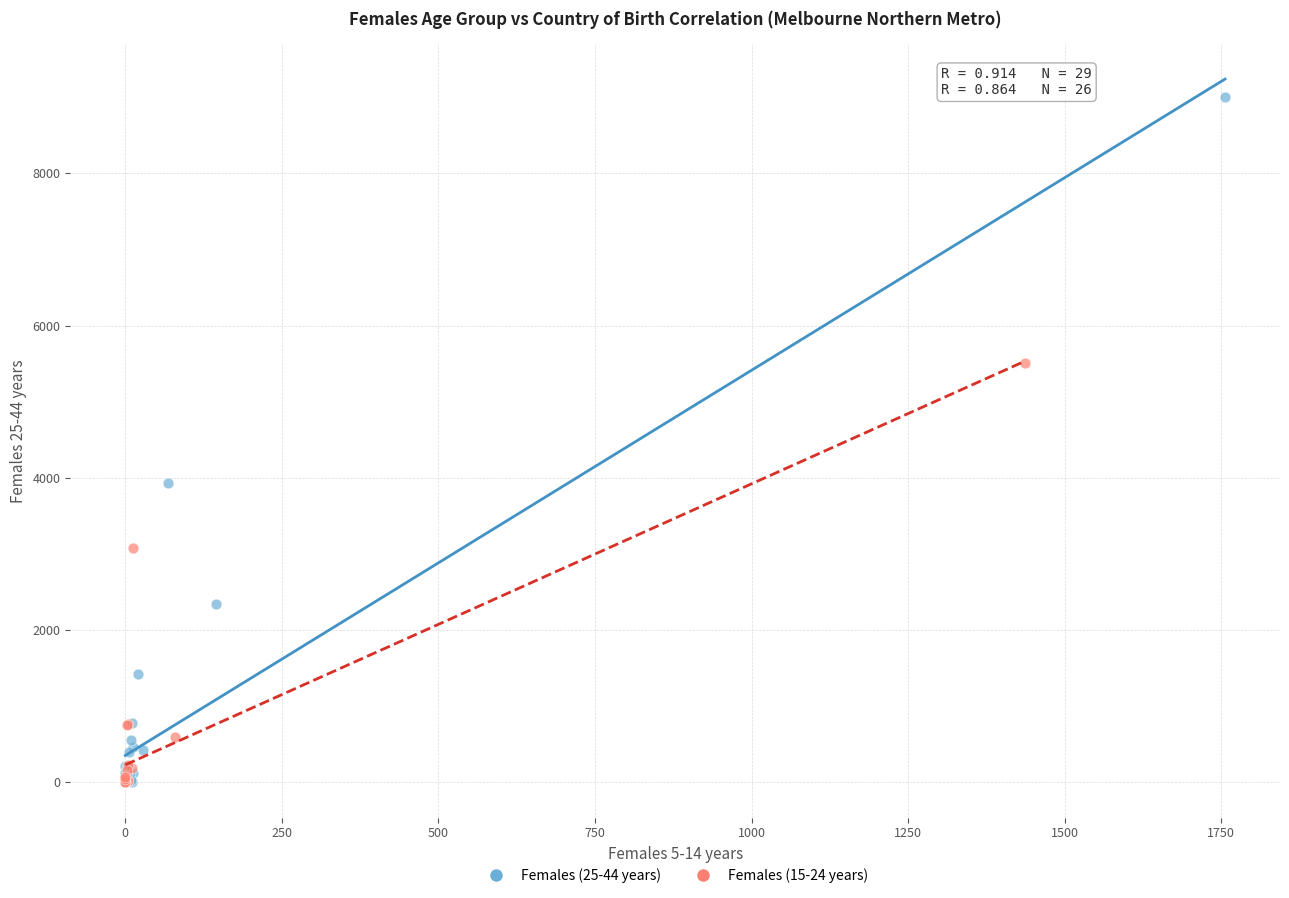

Which series has the widest spread of Y values?

Females (25-44 years)